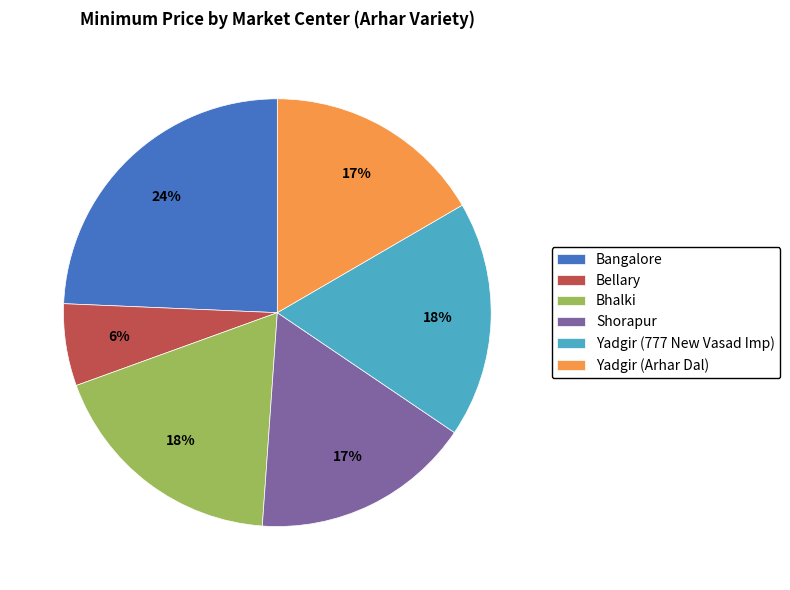

Is it true that Bhalki is 25% of the pie?

False